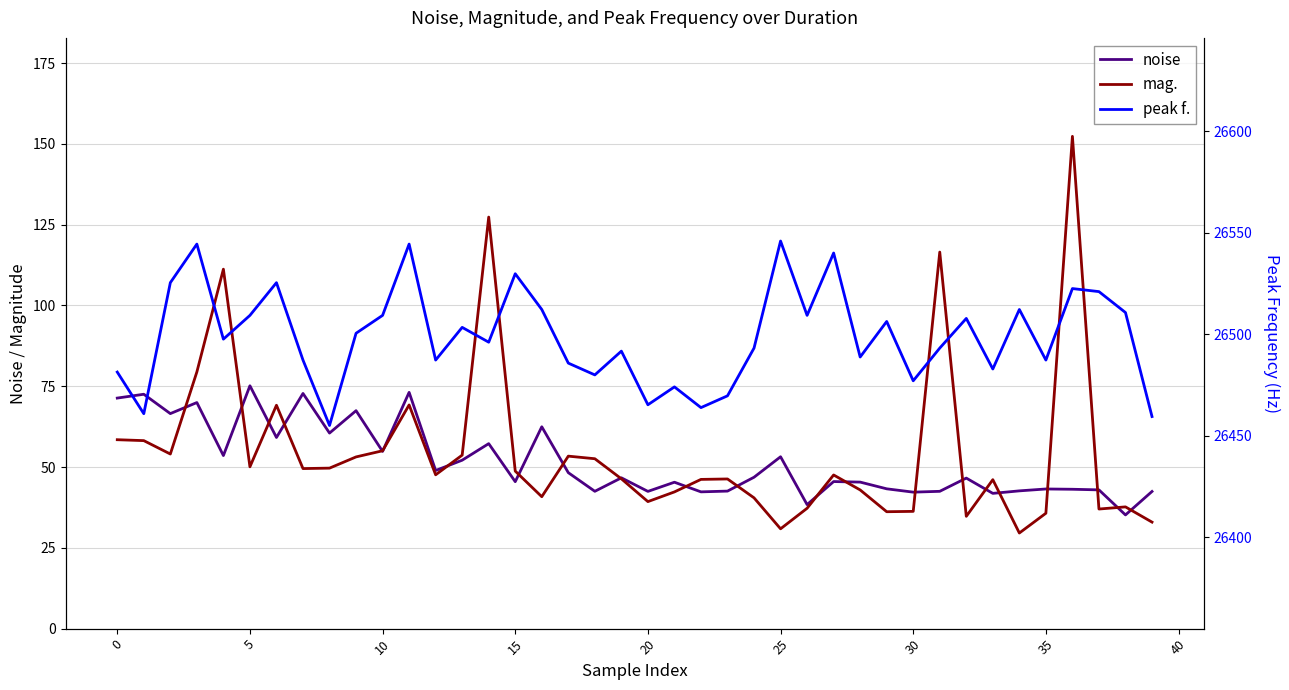

True or false: noise and peak f. cross at least once.

False